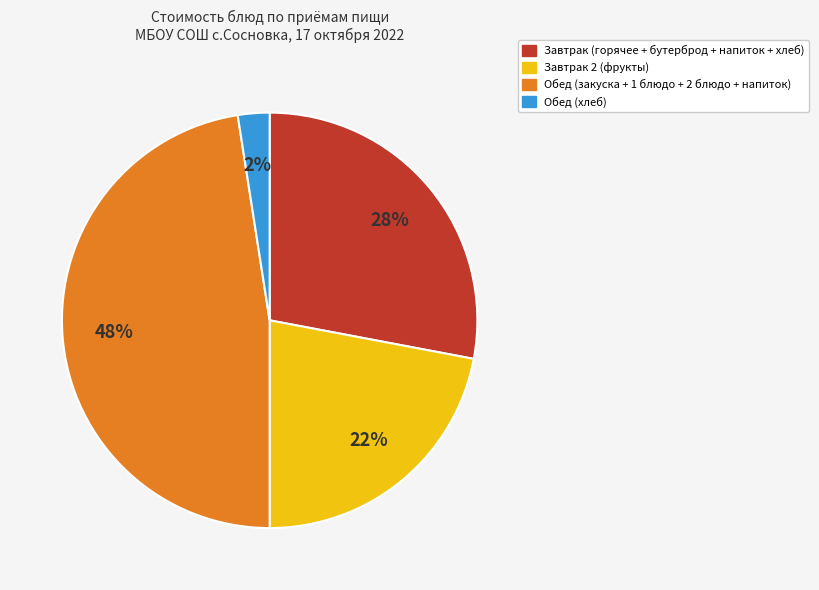

Count the number of slices in the pie.

4